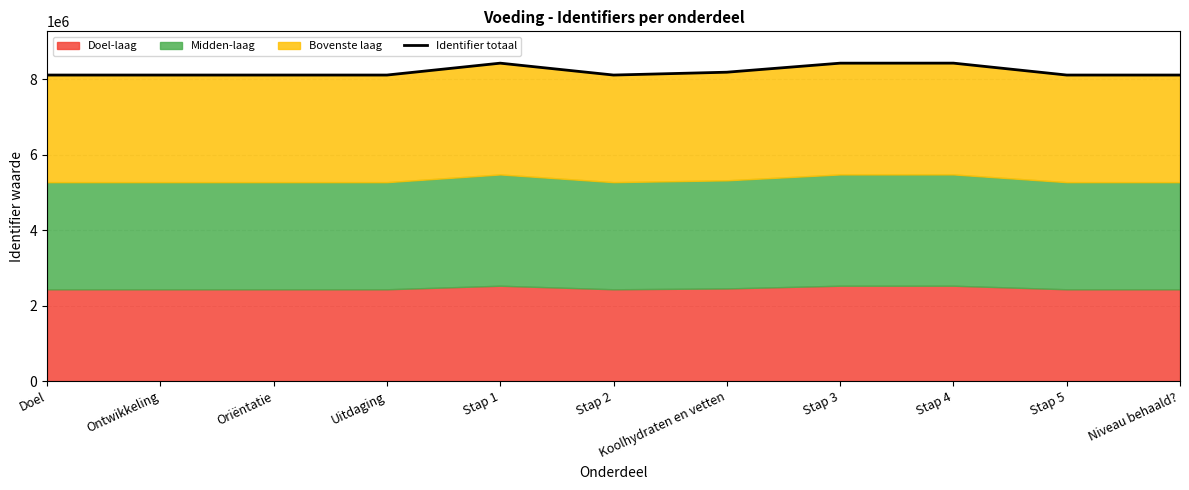

Rank the categories by value from lowest to highest.

Doel, Ontwikkeling, Oriëntatie, Uitdaging, Stap 2, Stap 5, Niveau behaald?, Koolhydraten en vetten, Stap 1, Stap 3, Stap 4